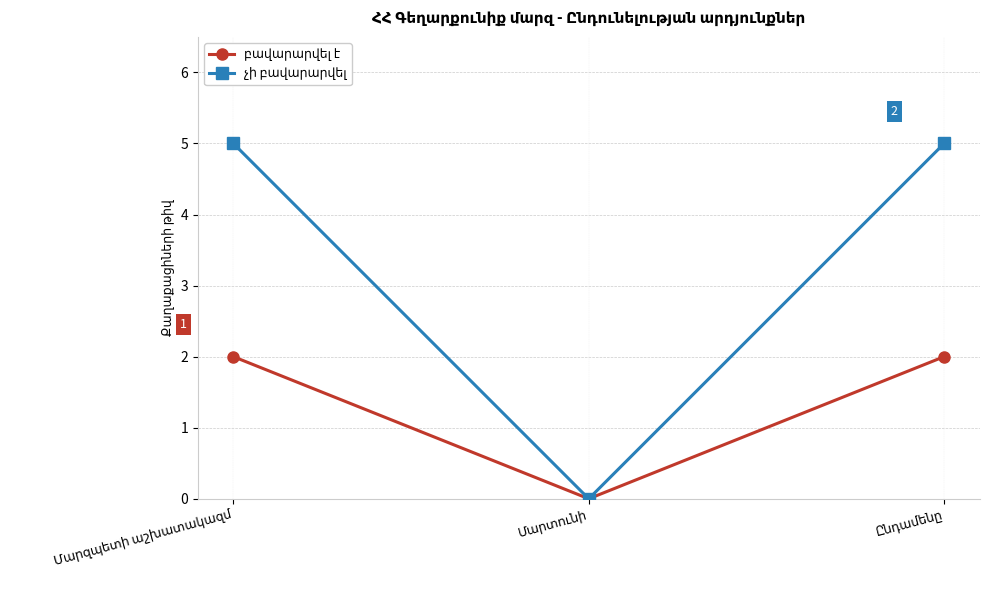

What is the greatest value displayed?

5